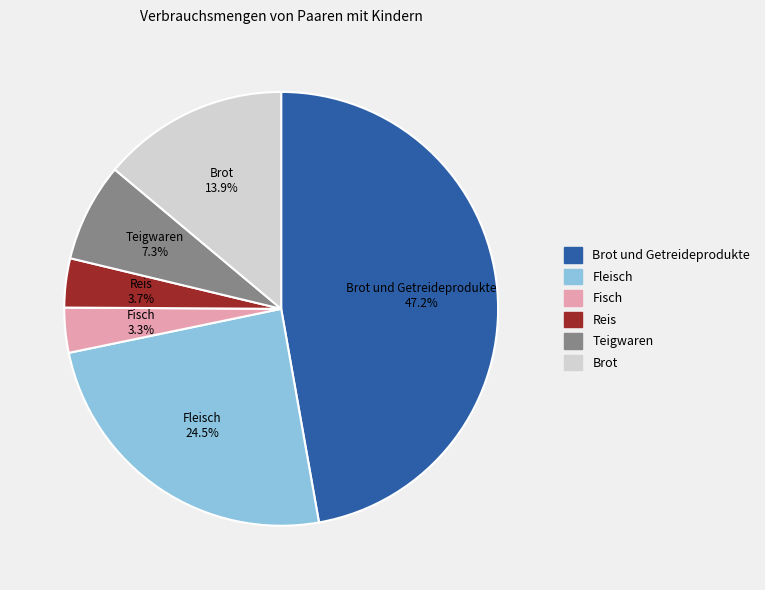

To the nearest percent, what is the difference between the largest and smallest slice percentages?

44%